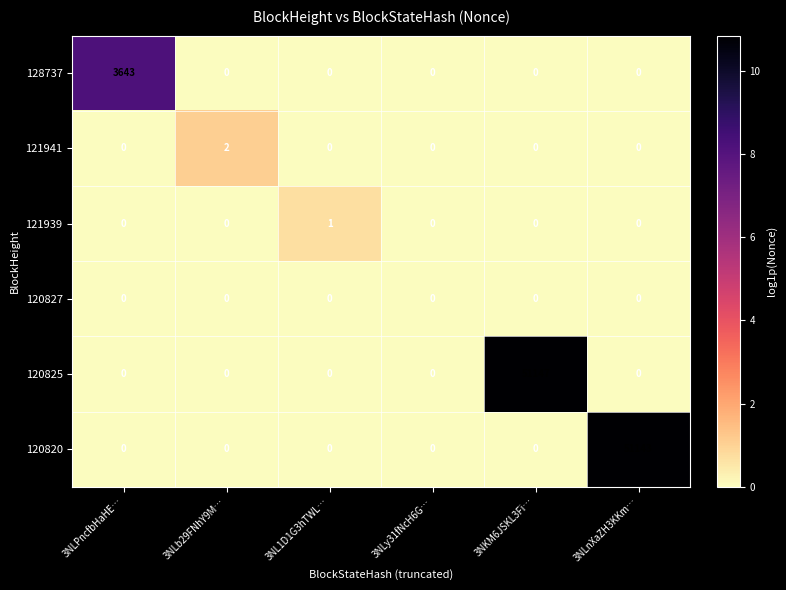

Count the number of data series in this chart.

6